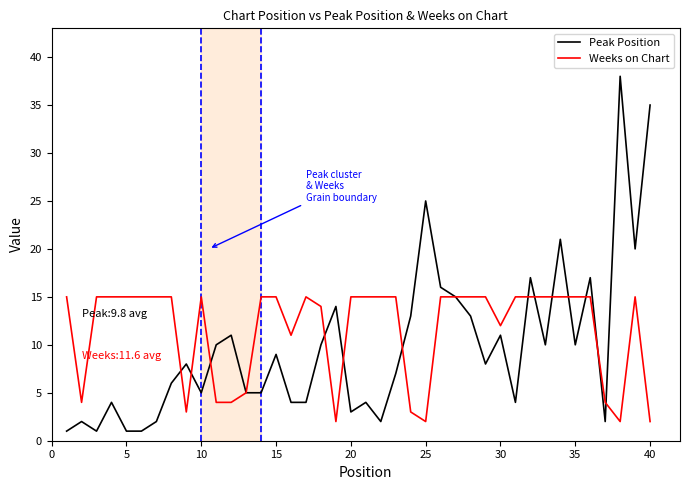

Which series has the largest range (max minus min)?

Peak Position